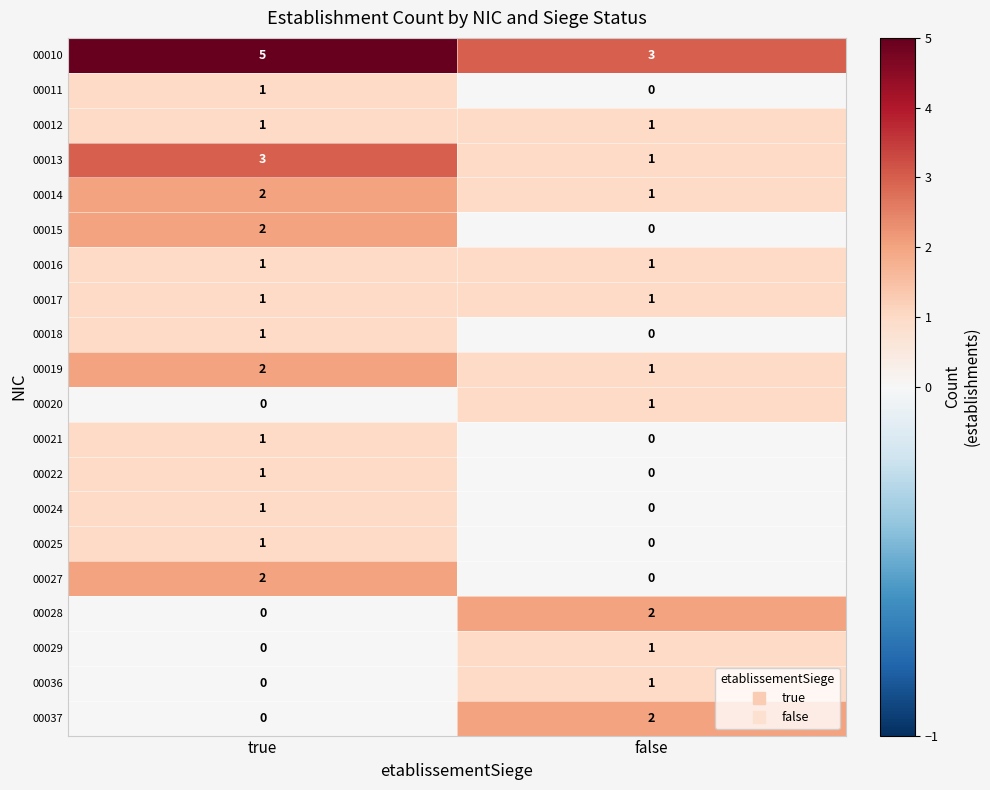

At which label is 00029 closest to 0?

true